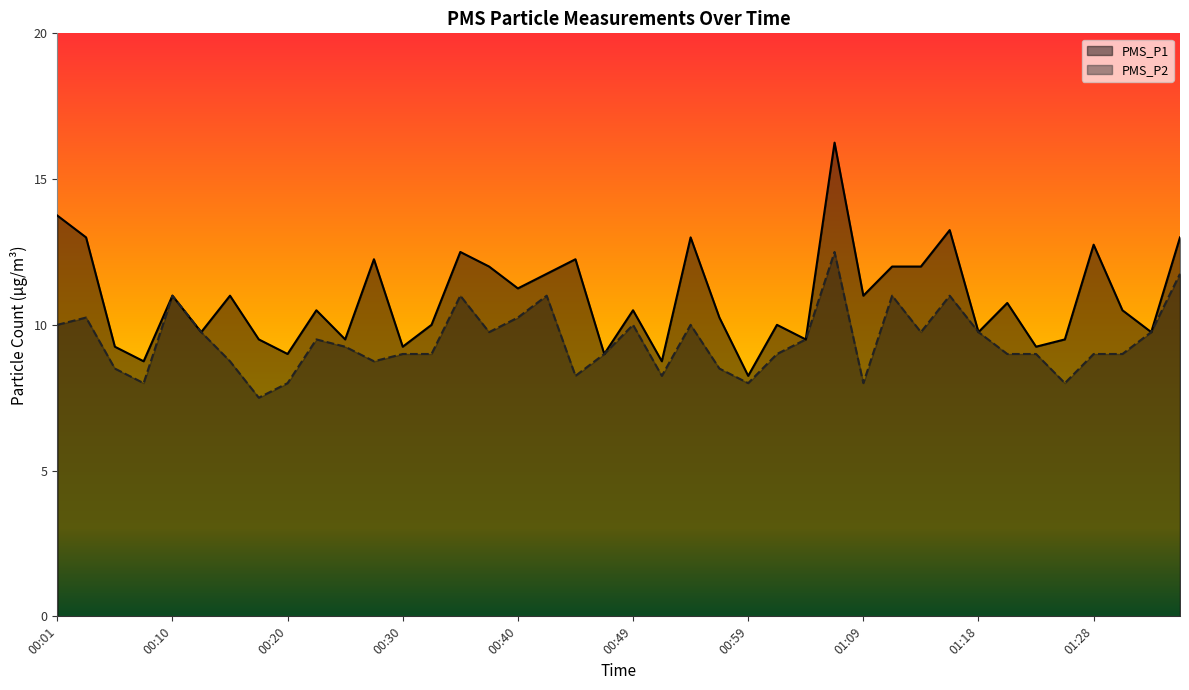

The value of PMS_P1 at 01:09 is 11.0. True or false?

True